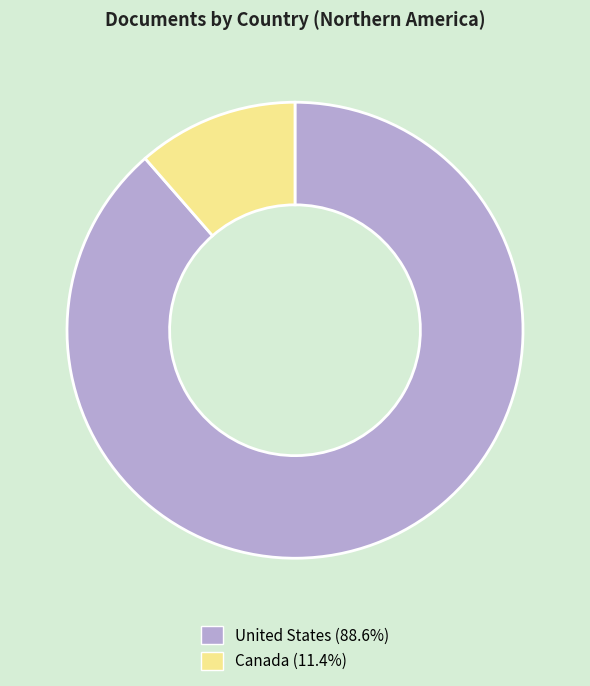

Which has a higher value, Canada or United States?

United States